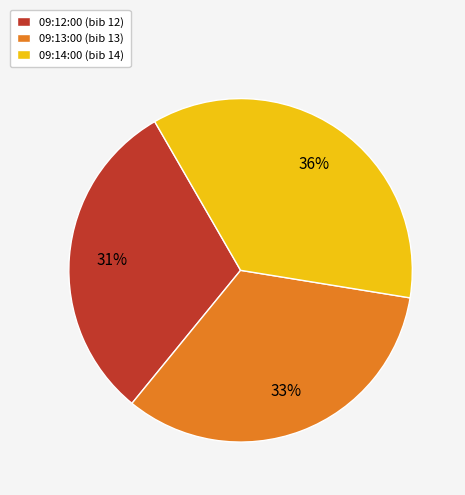

Which category has the smallest portion of the pie?

09:12:00